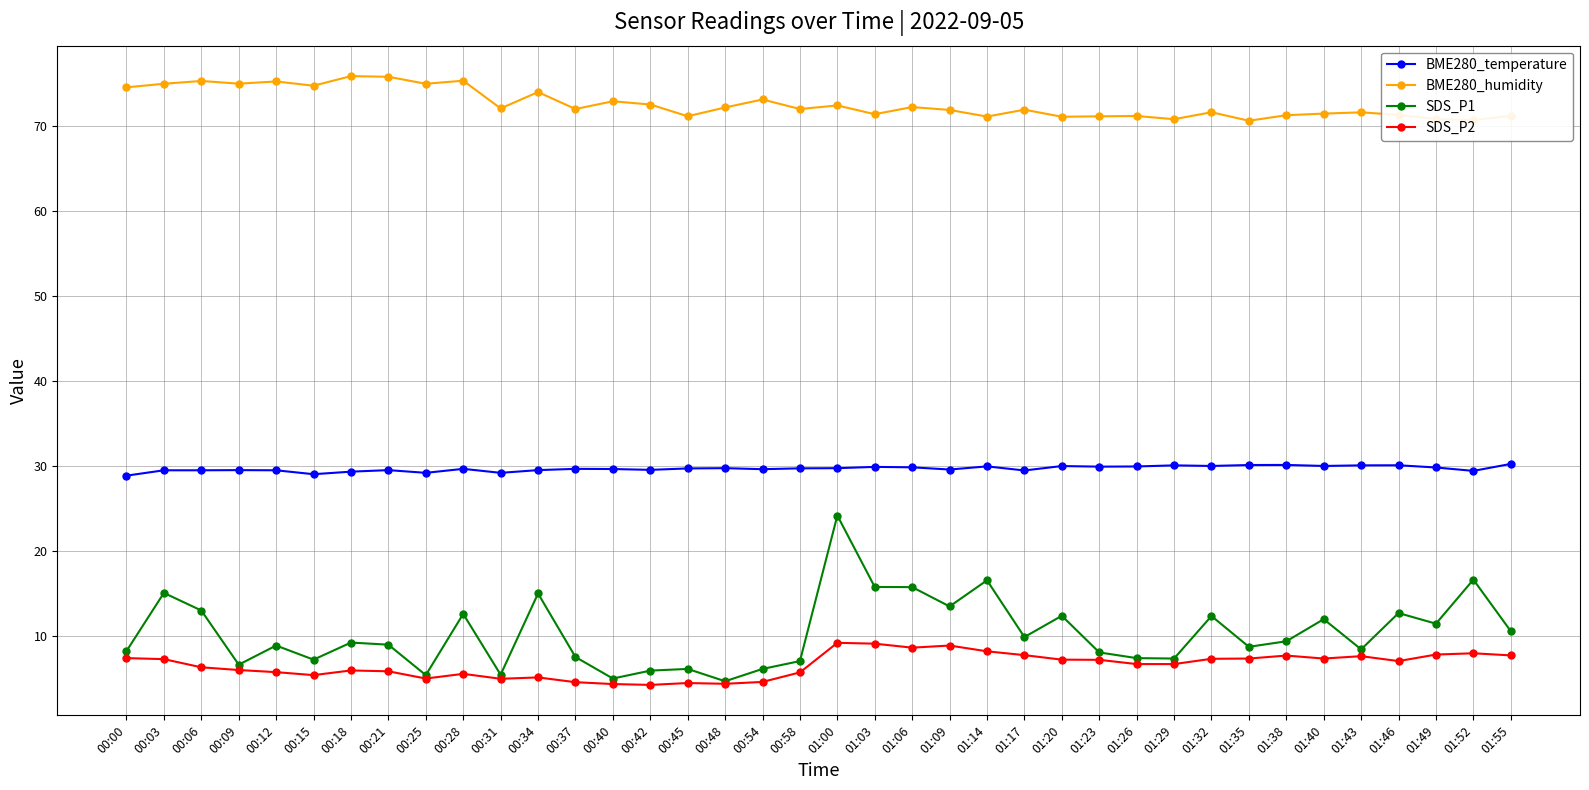

What is the difference between the highest and lowest values at 01:40?

64.1